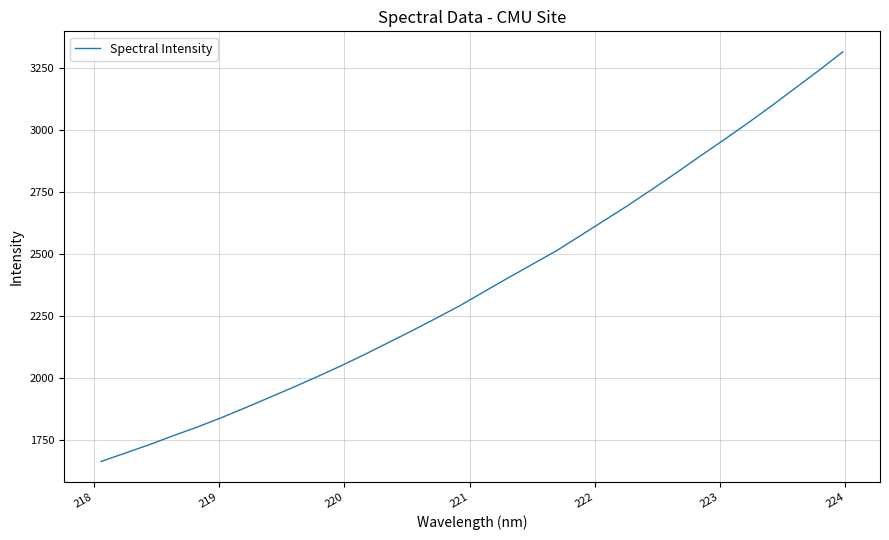

What is the difference between the maximum and minimum values?

1649.0